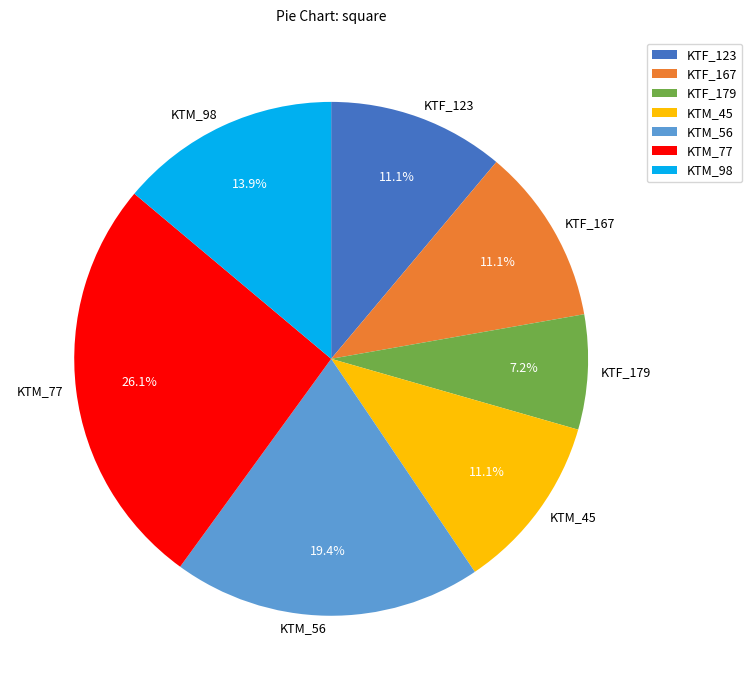

Does any single category account for the majority?

No